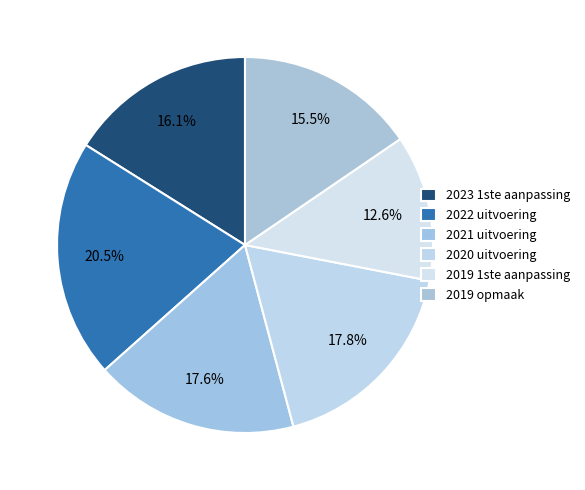

What is the smallest slice in the pie chart?

2019 1ste aanpassing